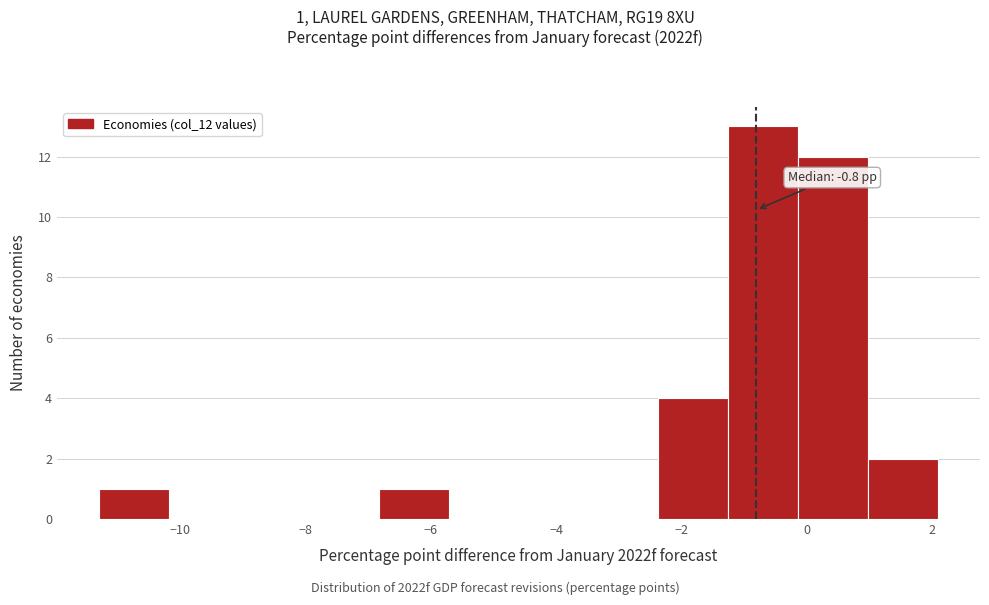

Over which range of the x-axis is the bar tallest?

-1.2 to -0.2